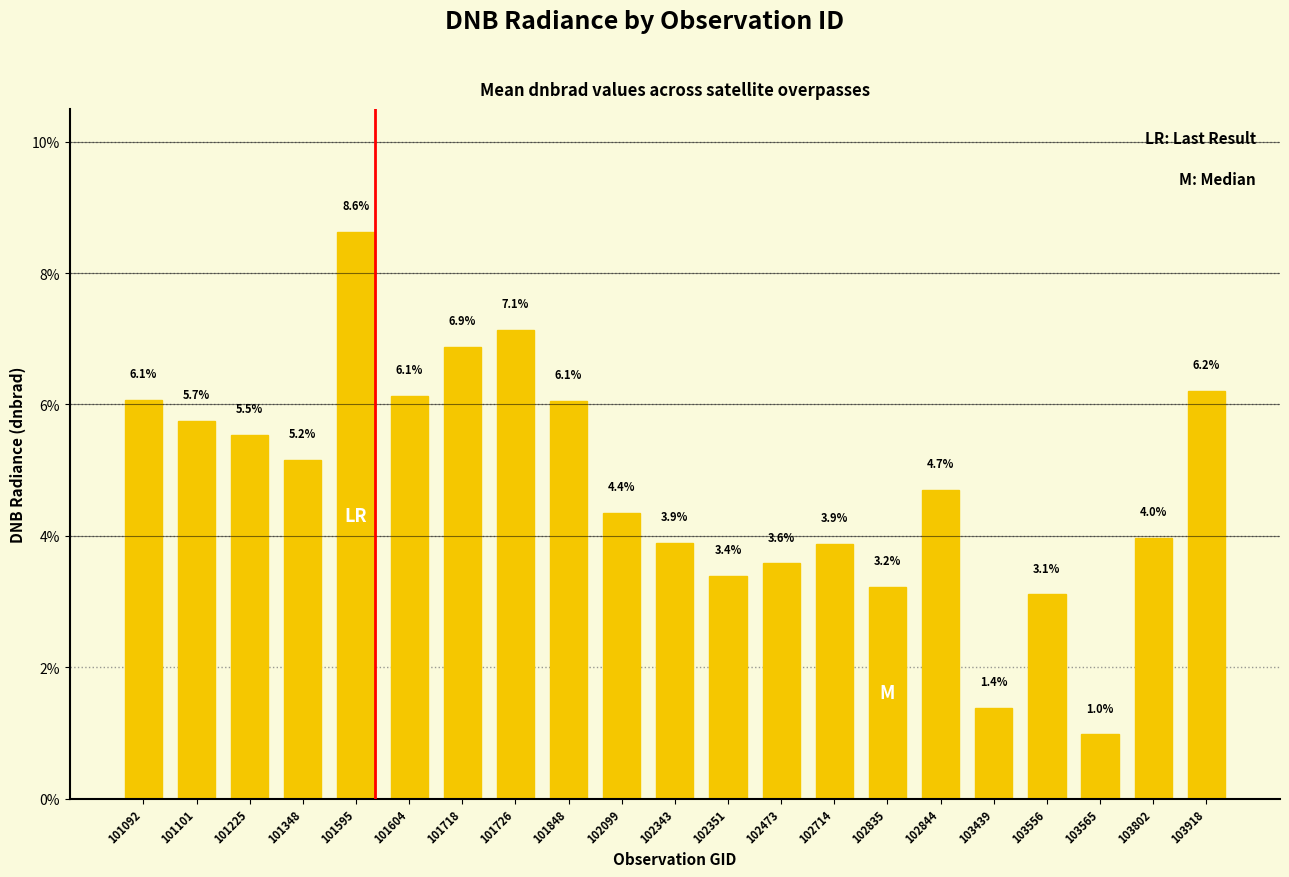

Is it true that the value at 103565 is 1.0?

True